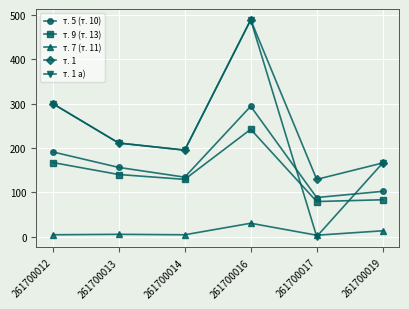

What is the sum of the т. 7 (т. 11) values at 261700017 and 261700014?

7